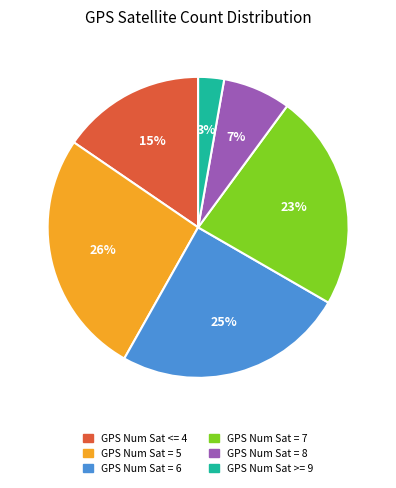

Which category has the biggest portion of the pie?

GPS Num Sat = 5